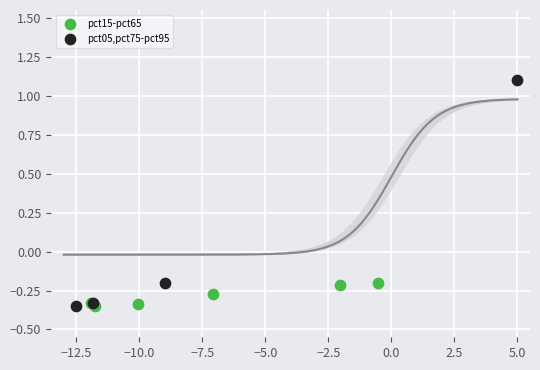

Which series contains the highest Y value?

pct05,pct75-pct95